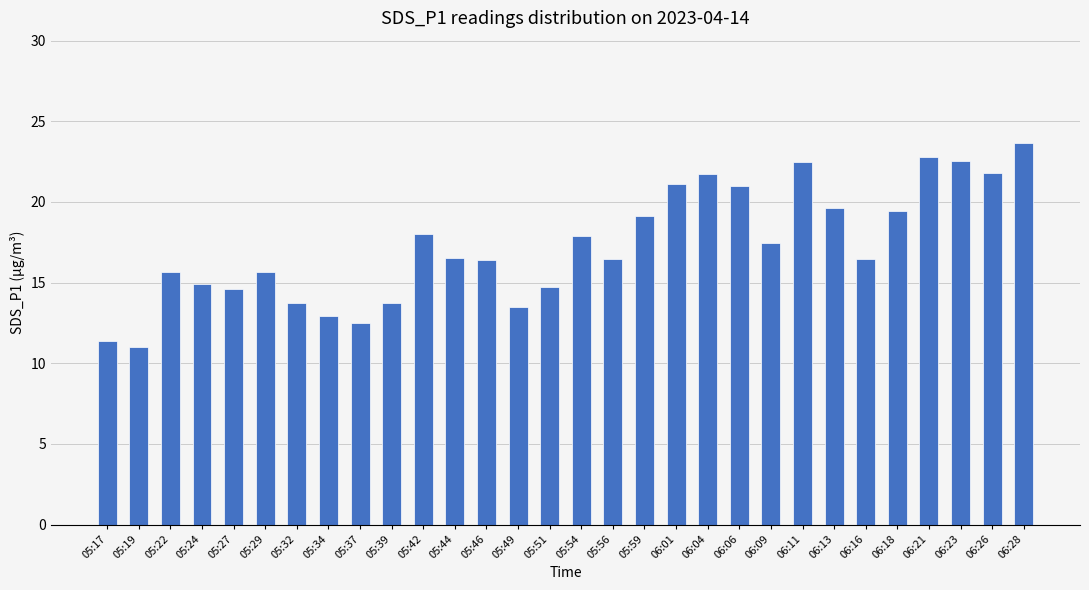

How many data points are less than 16?

12